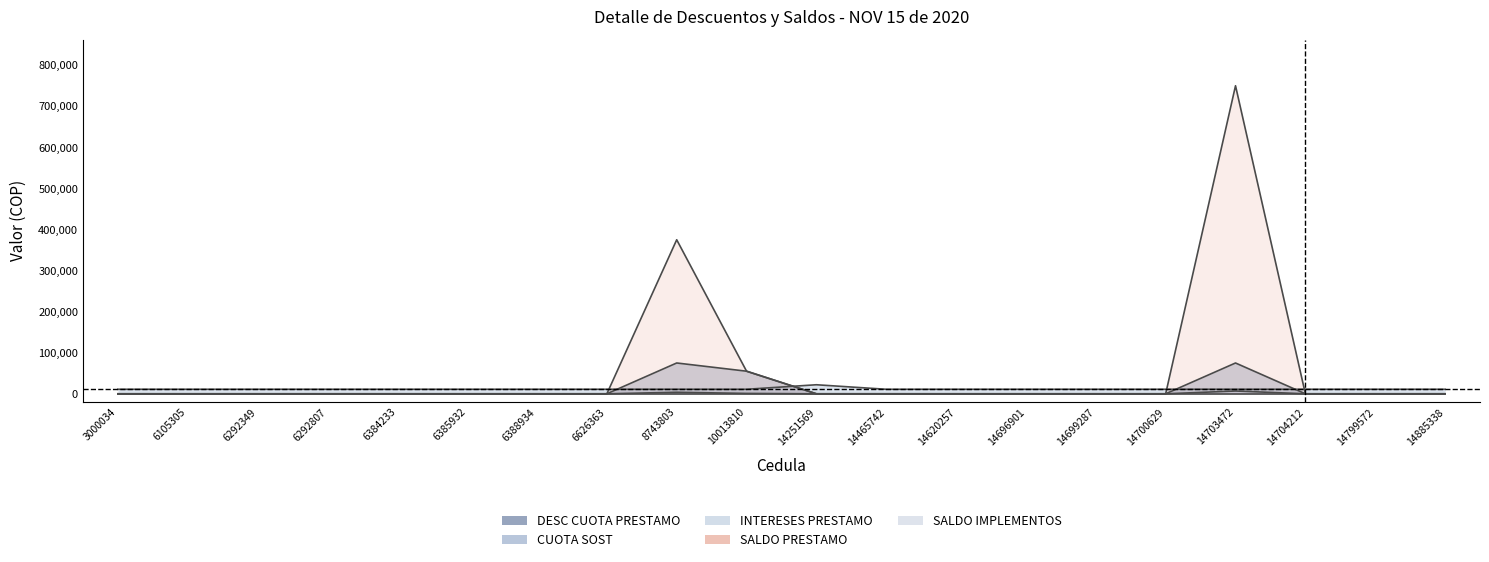

Rank the categories by INTERESES PRESTAMO value from highest to lowest.

14703472, 8743803, 10013810, 3000034, 6105305, 6292349, 6292807, 6384233, 6385932, 6388934, 6626363, 14251569, 14465742, 14620257, 14696901, 14699287, 14700629, 14704212, 14799572, 14885338